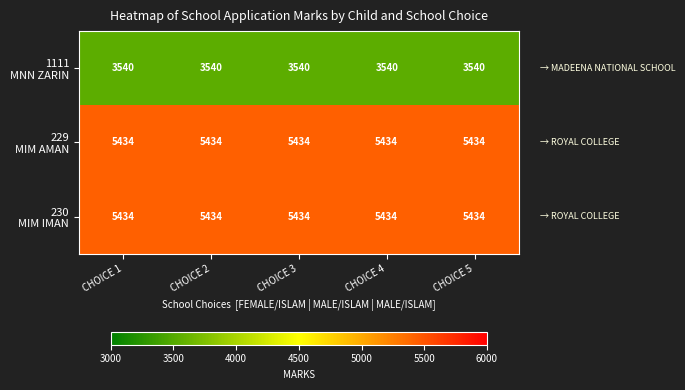

What is the spread (max minus min) of values at CHOICE 4?

1894